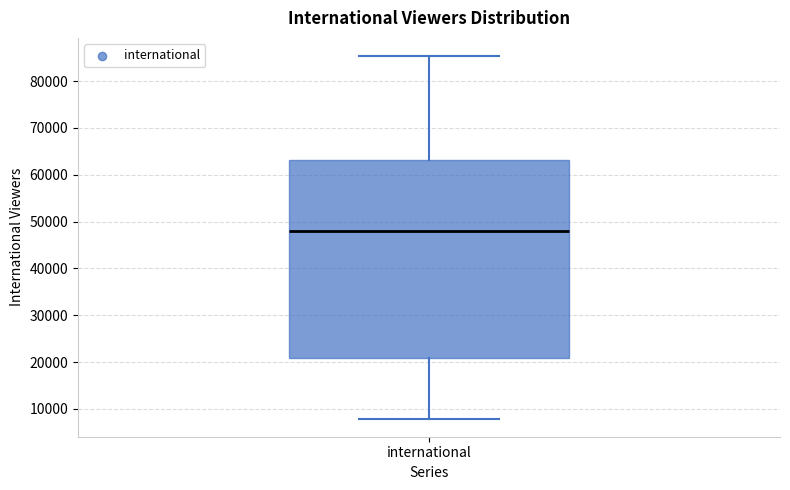

Transcribe this box plot: give where the median line is, the range the box spans, and where the two whiskers end, as read against the y-axis. The values are not printed on the chart, so give them approximately, as read against the axis.

median 48000, box 21000 to 63000, whiskers 8000 to 85000